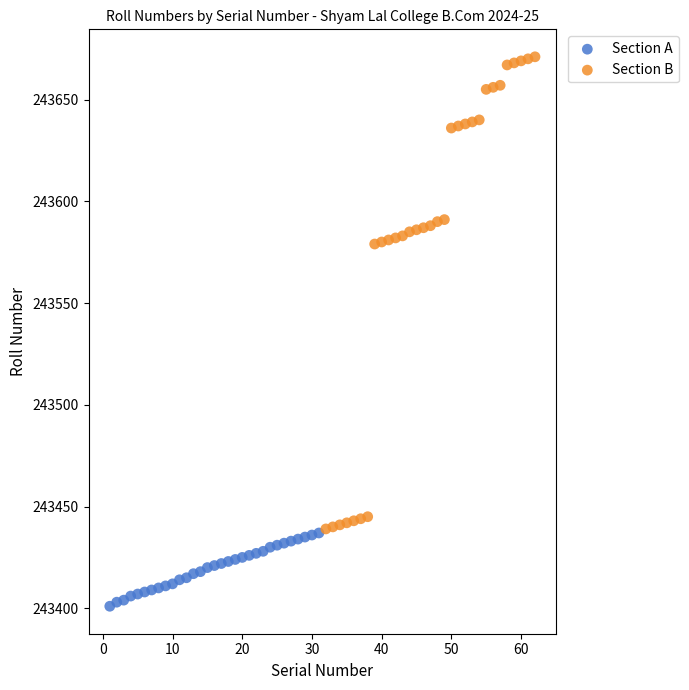

Which series contains the highest Y value?

Section B